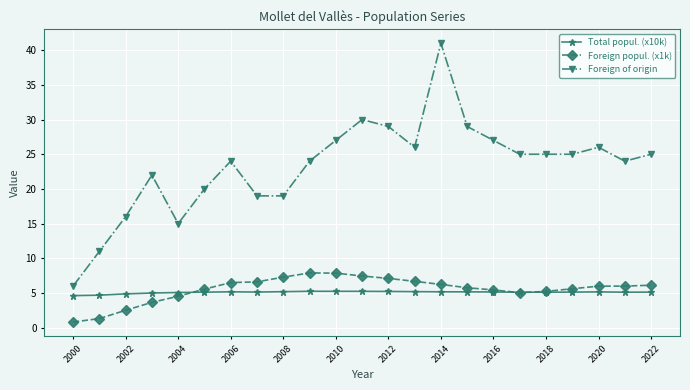

List the series in order of their peak value, highest first.

Foreign of origin, Foreign popul. (x1k), Total popul. (x10k)